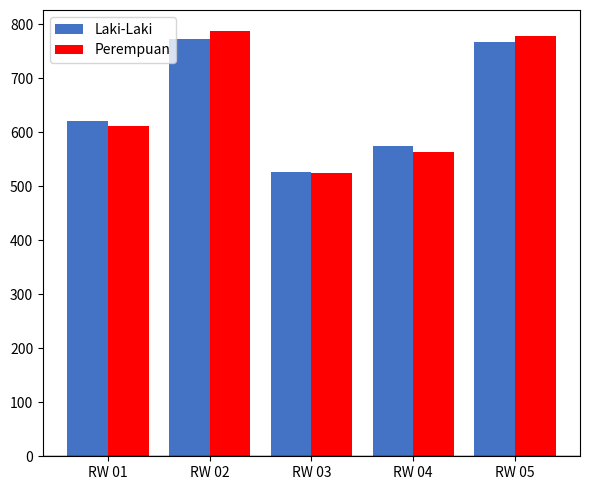

Is the value of Laki-Laki at RW 04 greater than the value of Perempuan at RW 05?

No